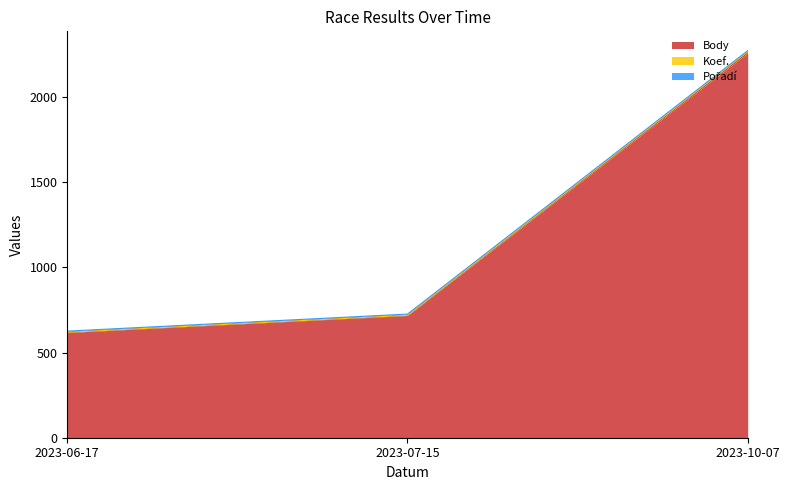

How many distinct data groups are displayed?

3